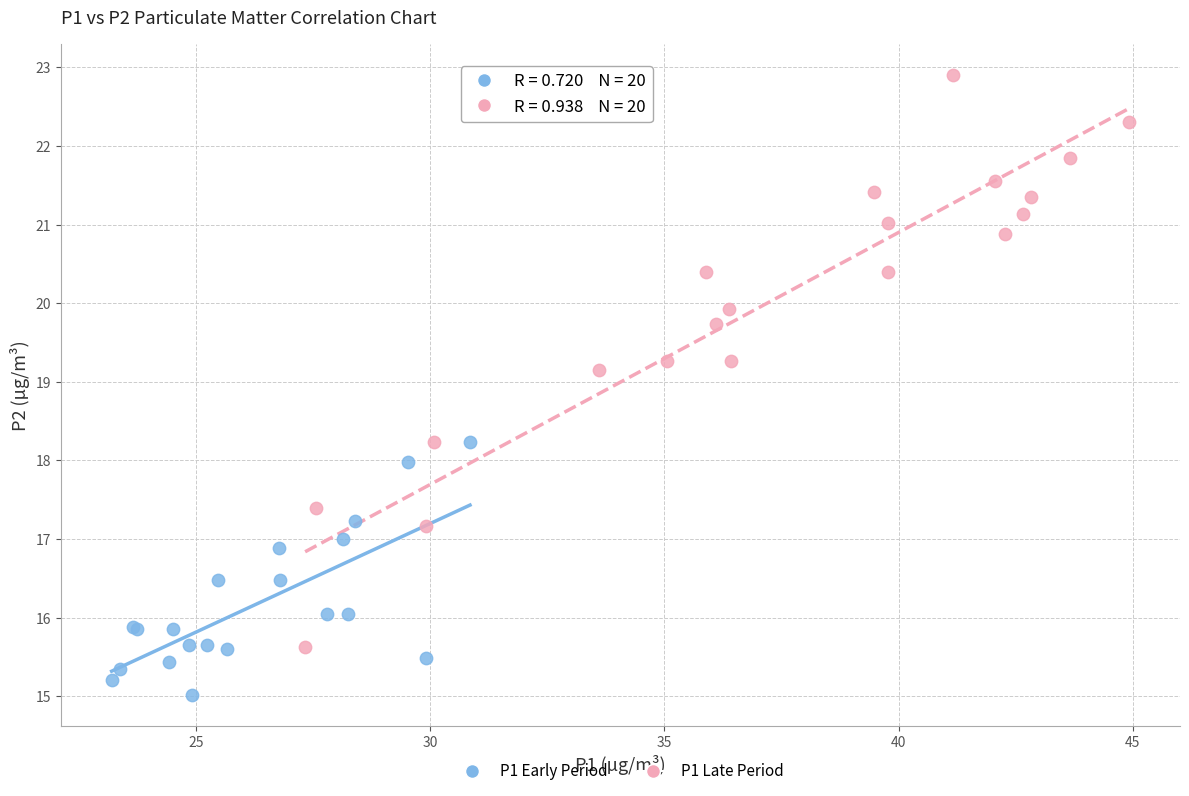

Which series contains the highest Y value?

P1 Late Period